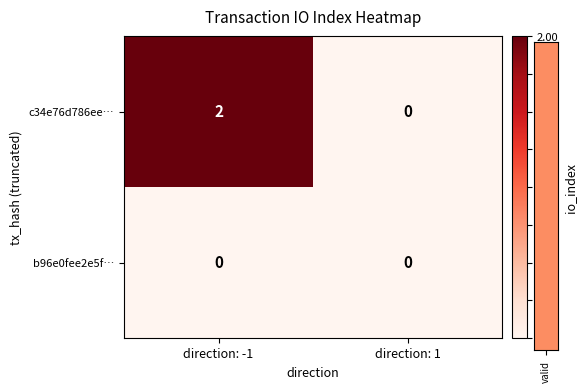

At which category is the sum across all series the highest?

direction: -1